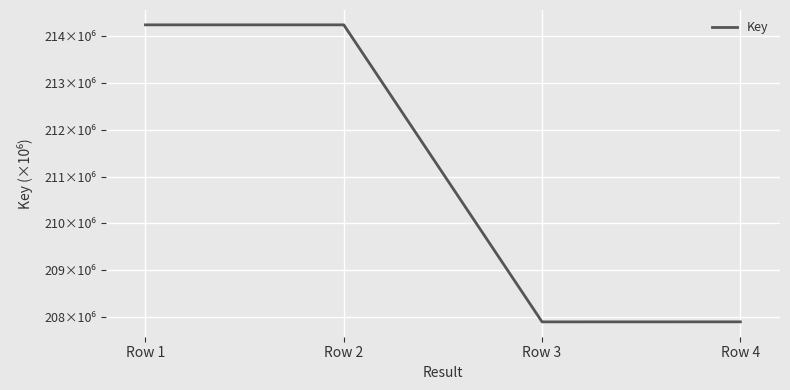

What is the value of the 1st point from the left?

214248925